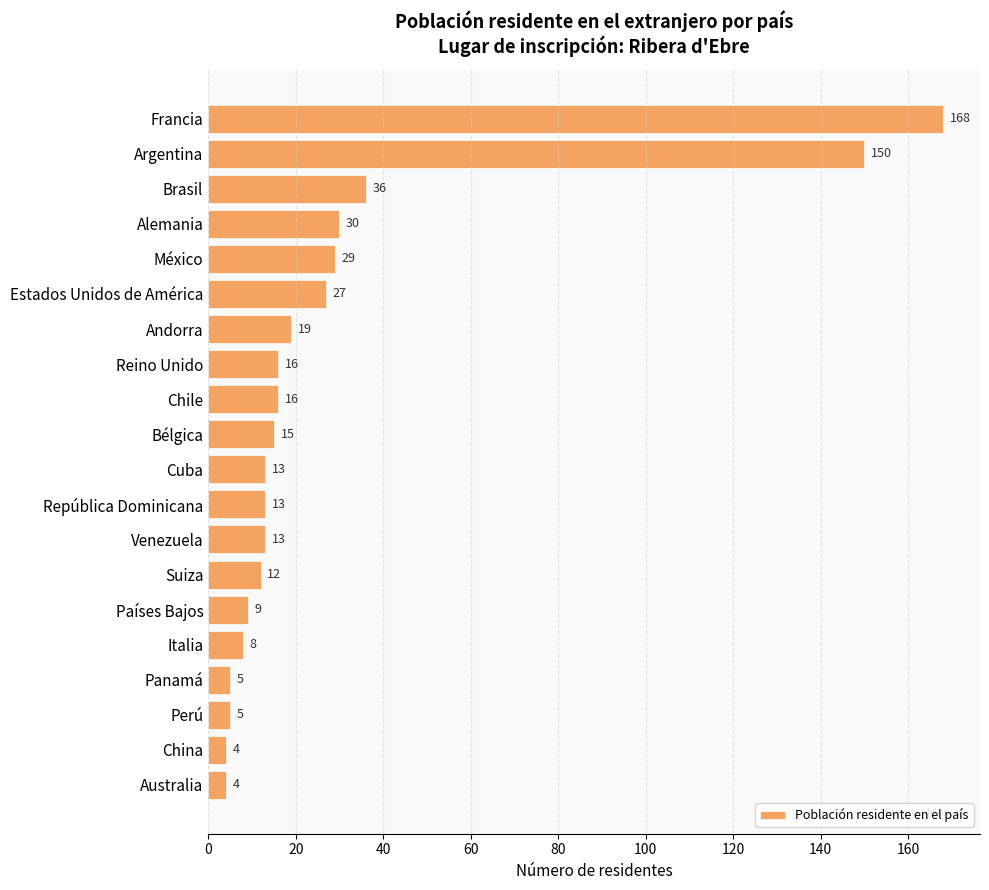

What is the value of the 5th bar from the top?

29